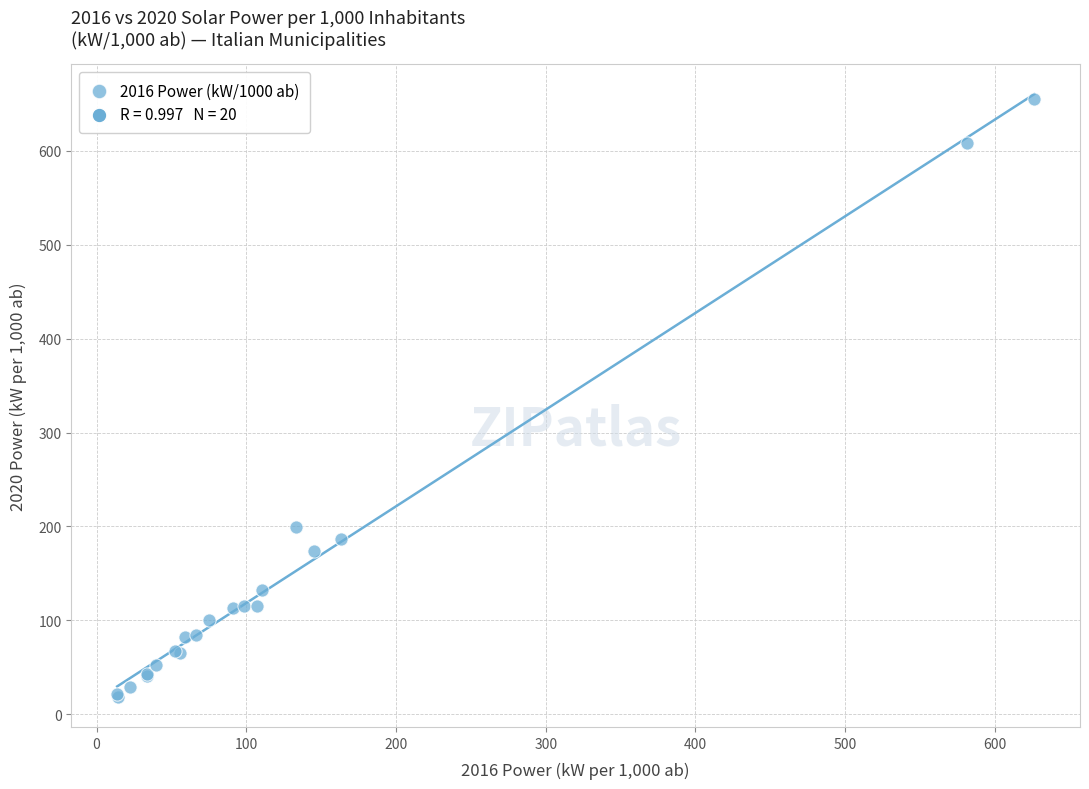

What Y value in the scatter plot is closest to 336?

199.4